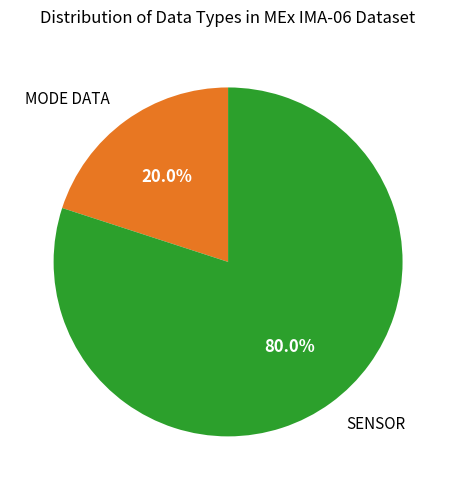

Does any single category account for the majority?

Yes